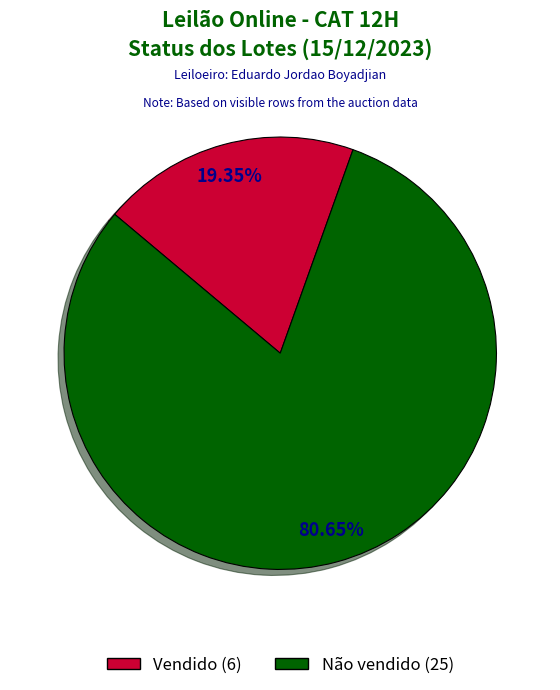

Does Vendido represent more than half of the total?

No